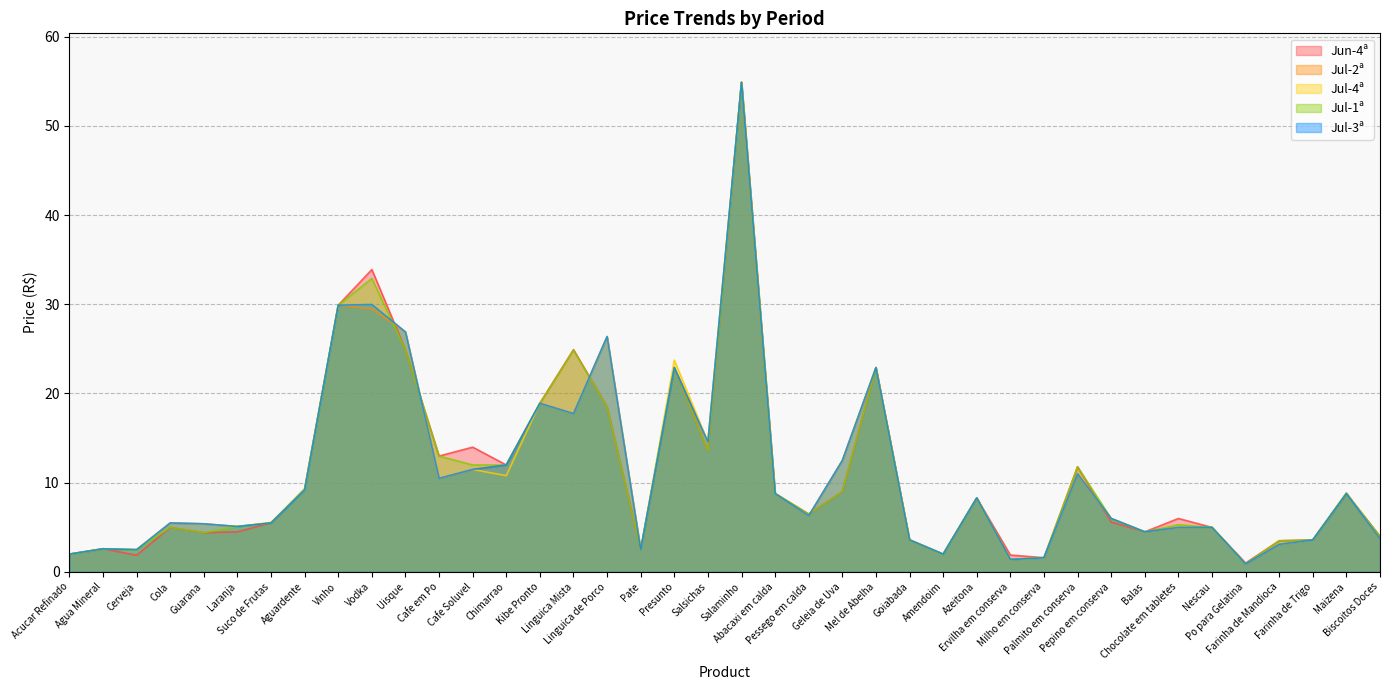

Between Cerveja and Amendoim, which is larger?

Amendoim